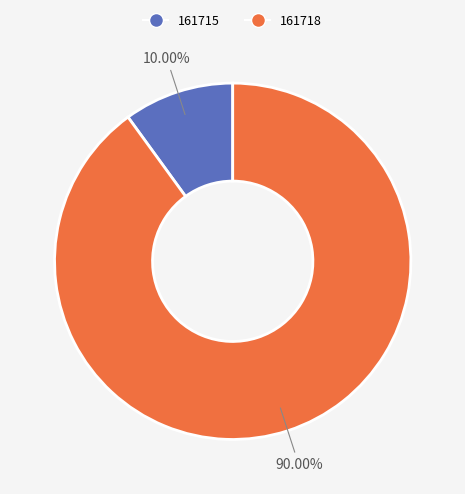

Which slice is the smallest?

161715